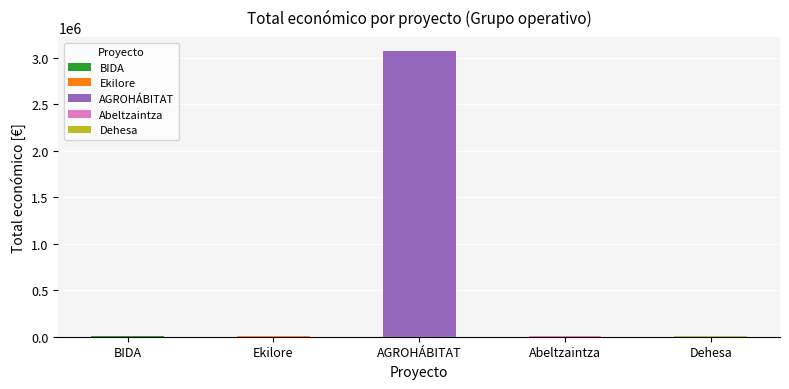

Which label corresponds to the largest value in the chart?

AGROHÁBITAT